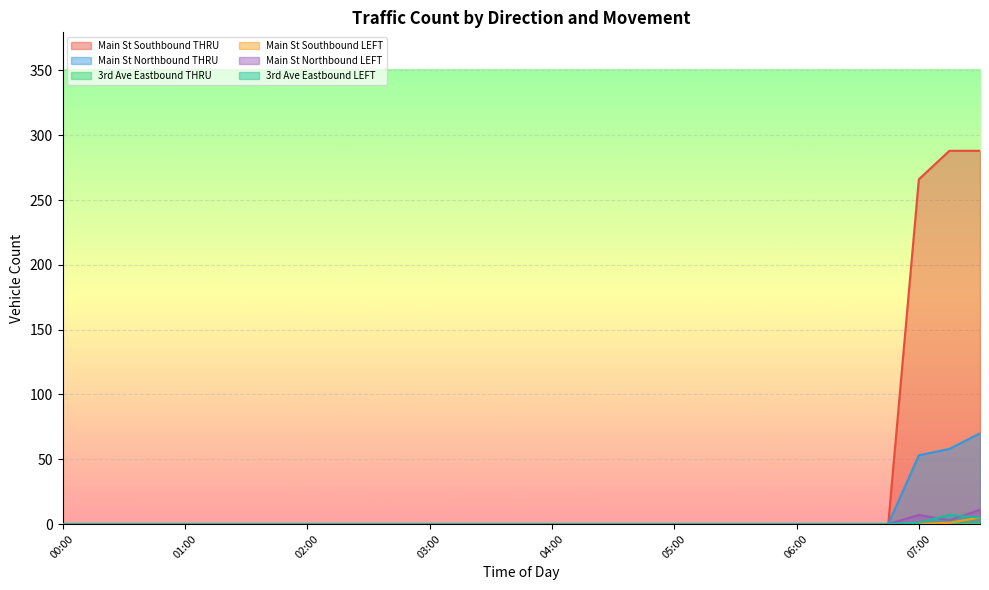

Which series has the largest total across all categories?

Main St Southbound THRU